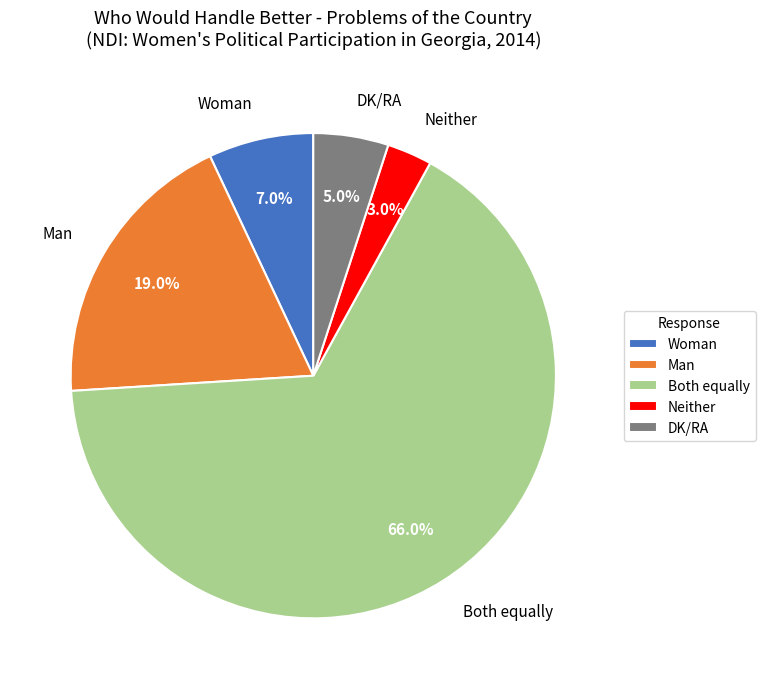

How many segments does this pie chart have?

5